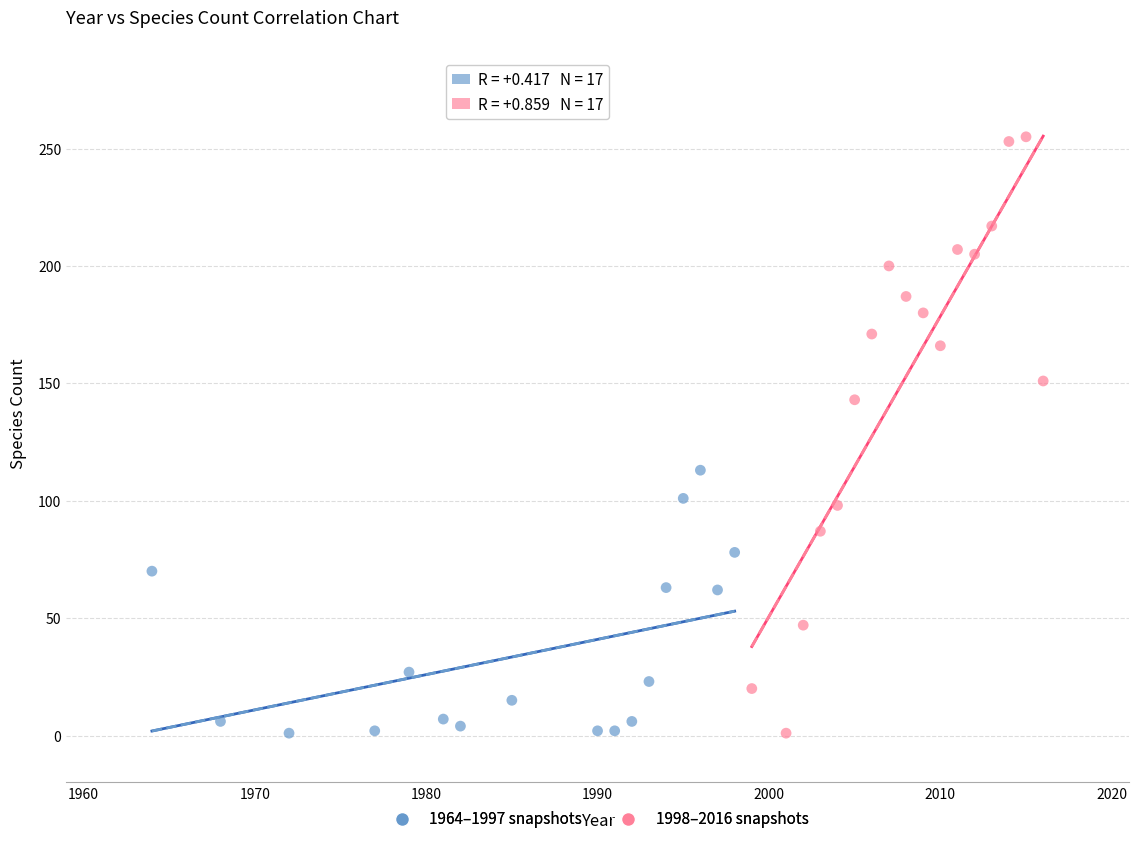

Which series has the largest Y range (max minus min)?

1998–2016 snapshots